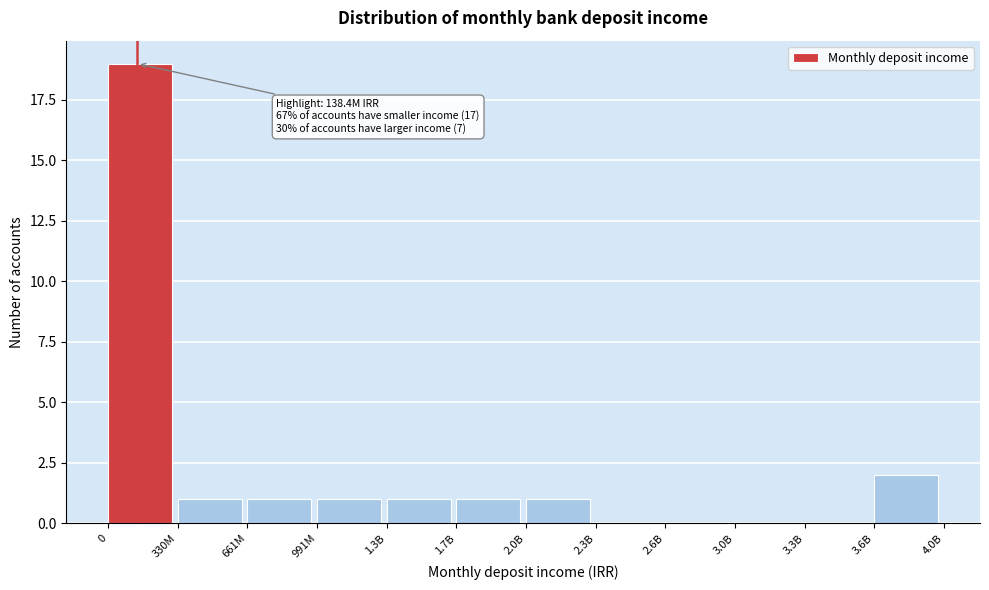

Reading left to right, transcribe all the data shown in this chart.

0=19	330M=1	661M=1	991M=1	1.3B=1	1.7B=1	2.0B=1	2.3B=0	2.6B=0	3.0B=0	3.3B=0	3.6B=2